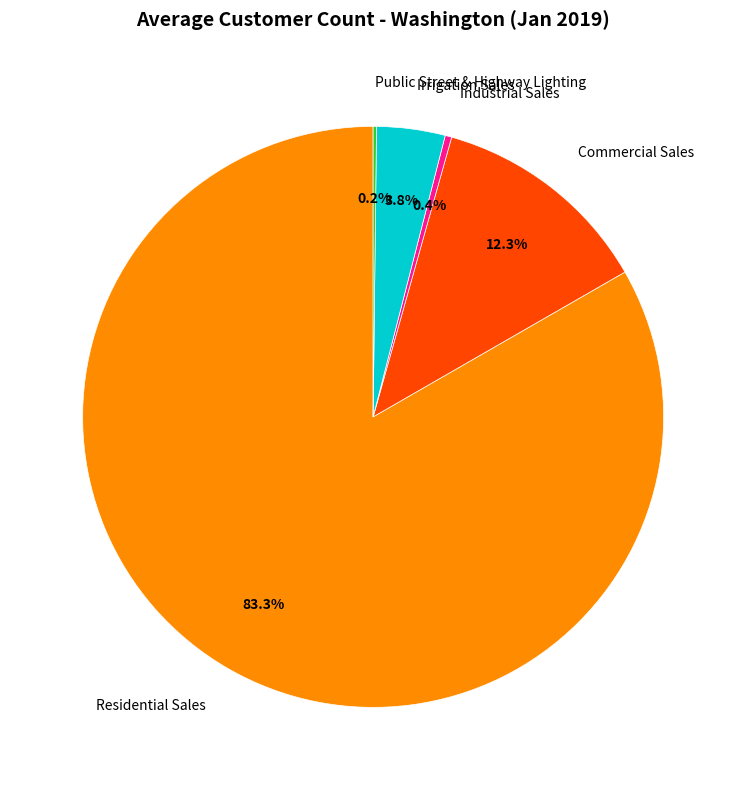

To the nearest percent, what is the difference between the largest and smallest slice percentages?

83%